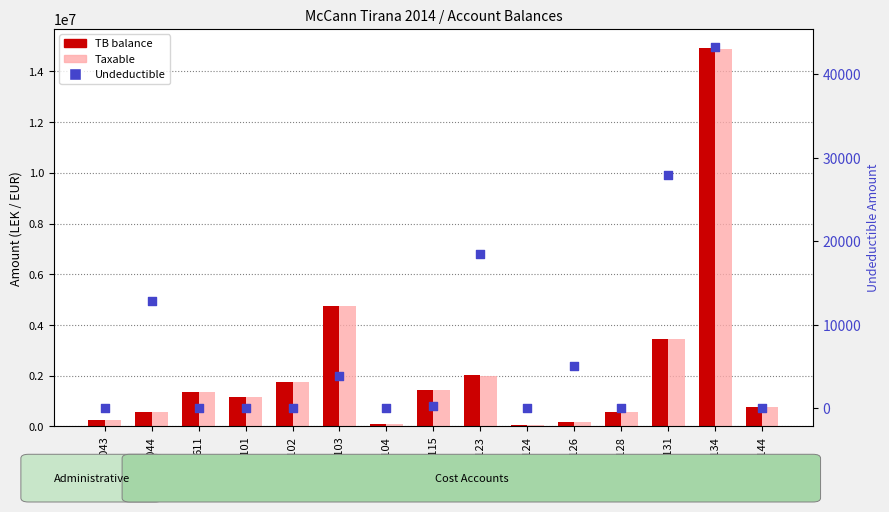

What is the total value across all series at 61131?

6931976.9